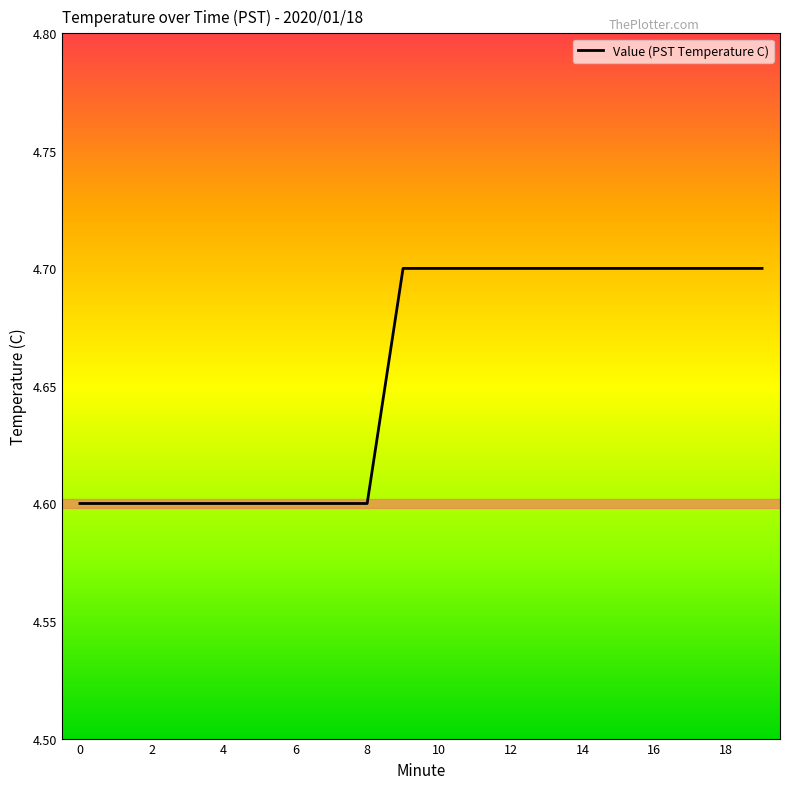

What is the minimum value shown in the chart?

4.6